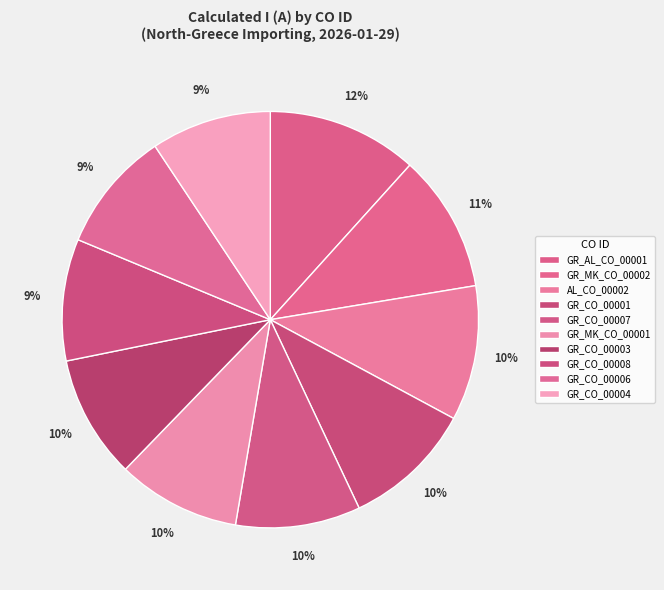

What percentage is NOT represented by GR_CO_00001?

89.9%